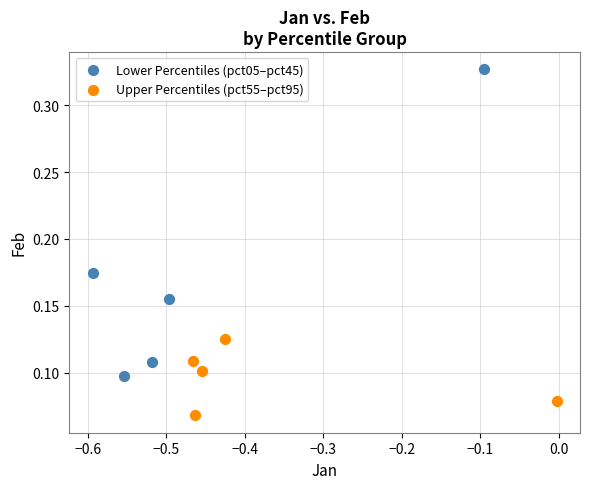

Which series reaches the maximum Y coordinate?

Lower Percentiles (pct05–pct45)